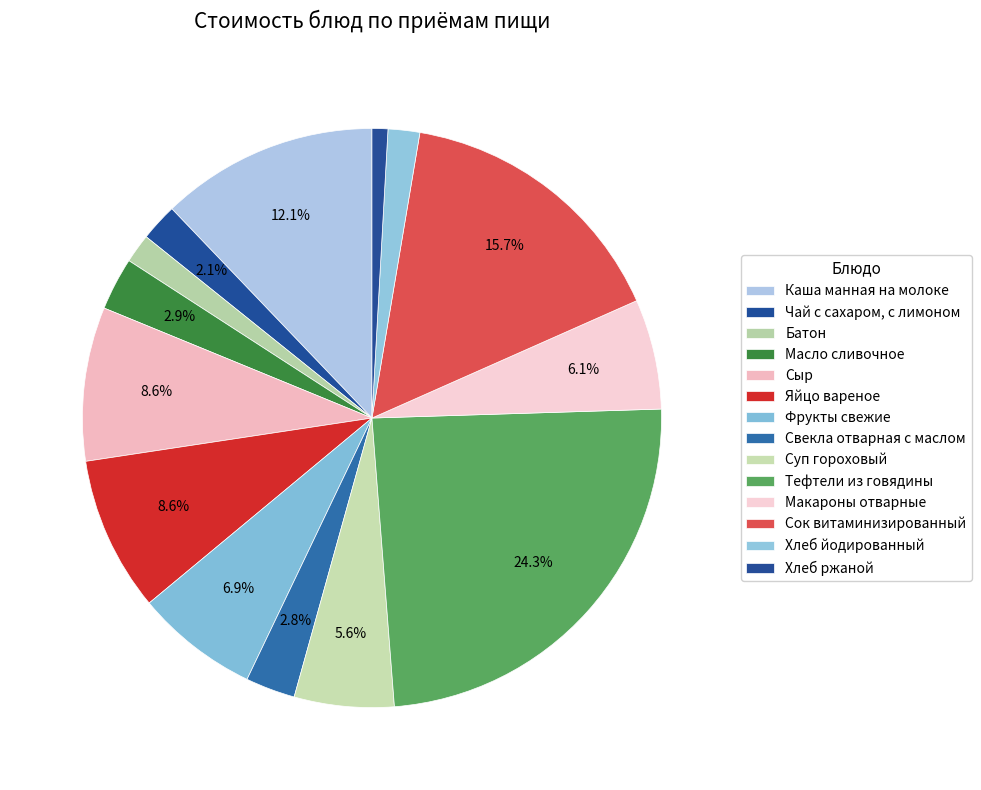

Count the number of slices in the pie.

14